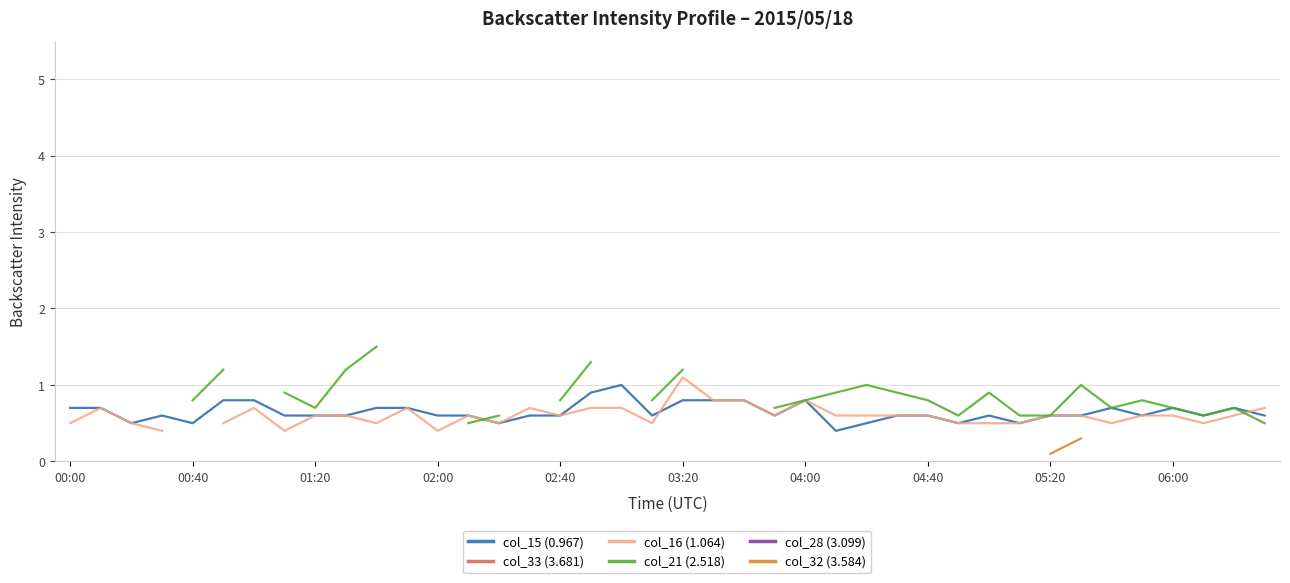

What are all the series names shown in the legend?

col_15 (0.967), col_33 (3.681), col_16 (1.064), col_21 (2.518), col_28 (3.099), col_32 (3.584)